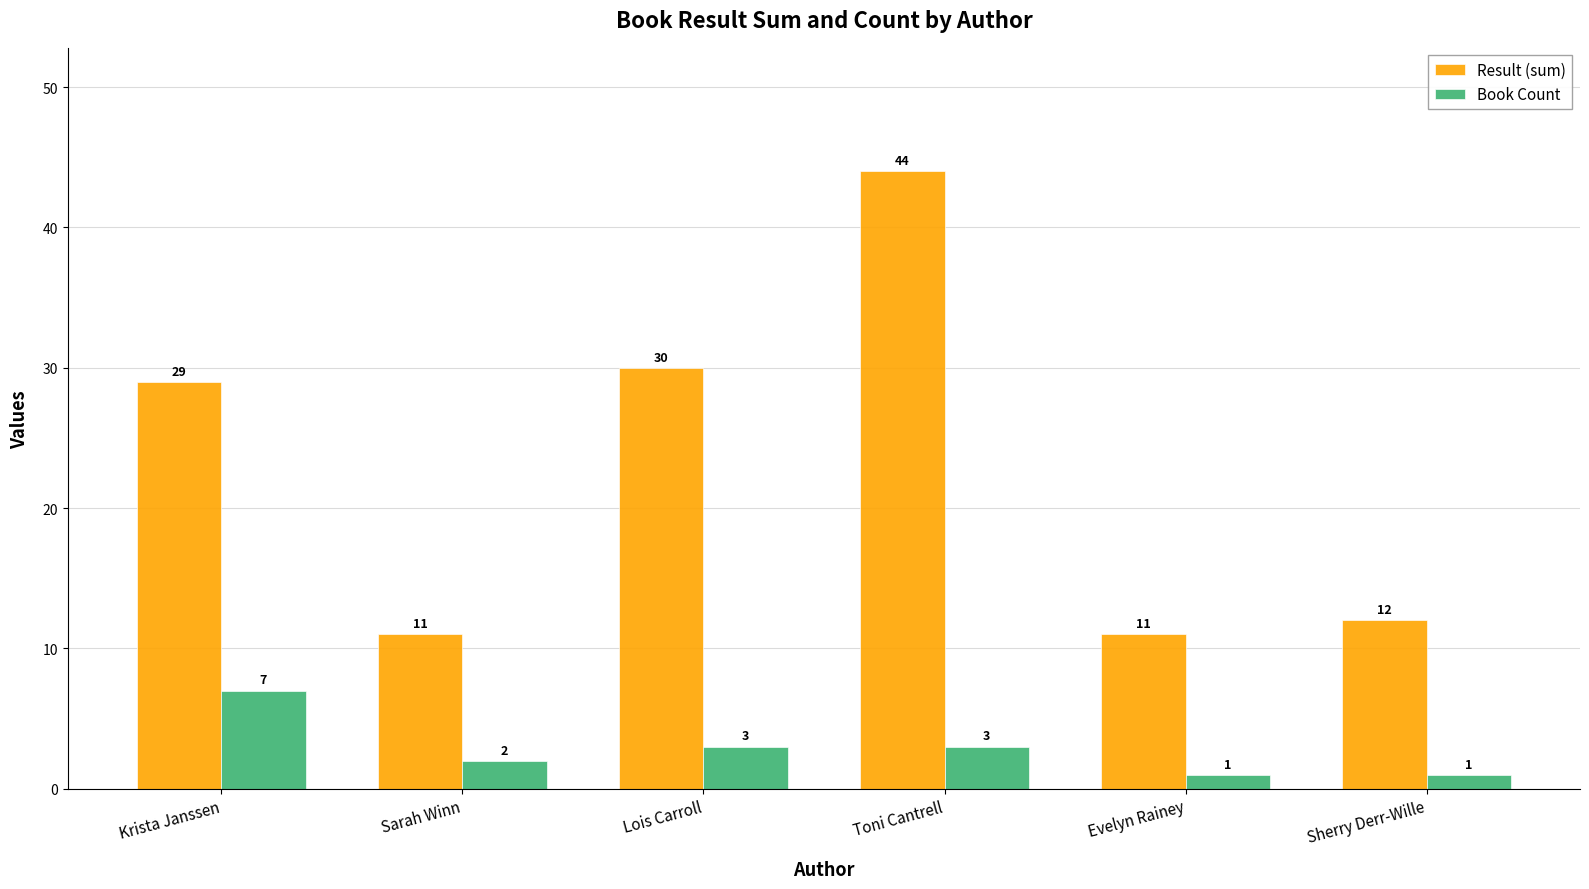

What is the lowest value of the Book Count series?

1